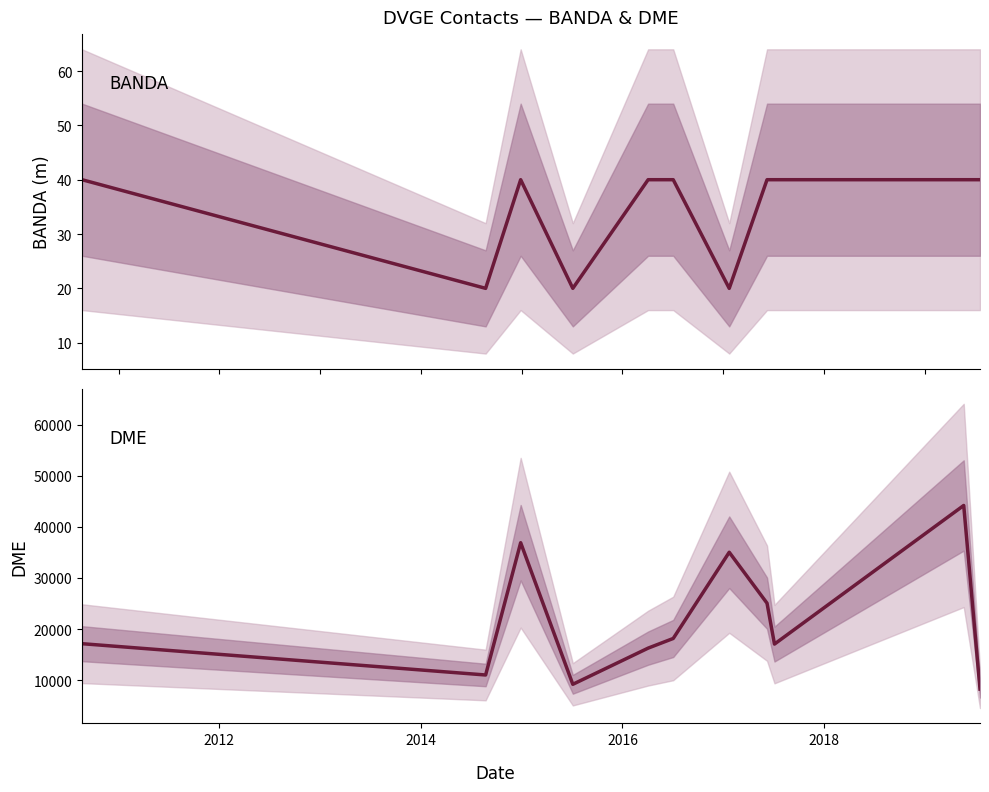

What is the value of the DME point at the 4th from the left?

9192